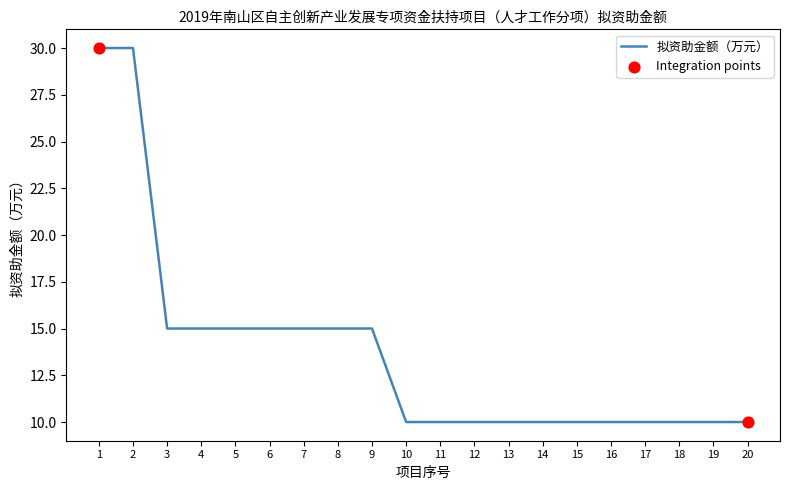

Between 2 and 19, which is larger?

2